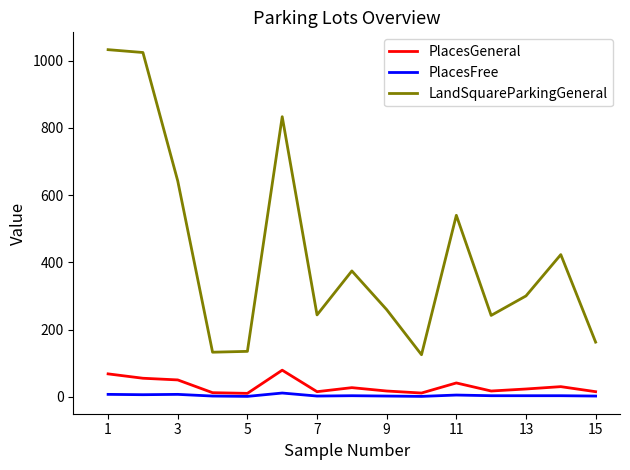

What is the greatest value displayed?

1033.0